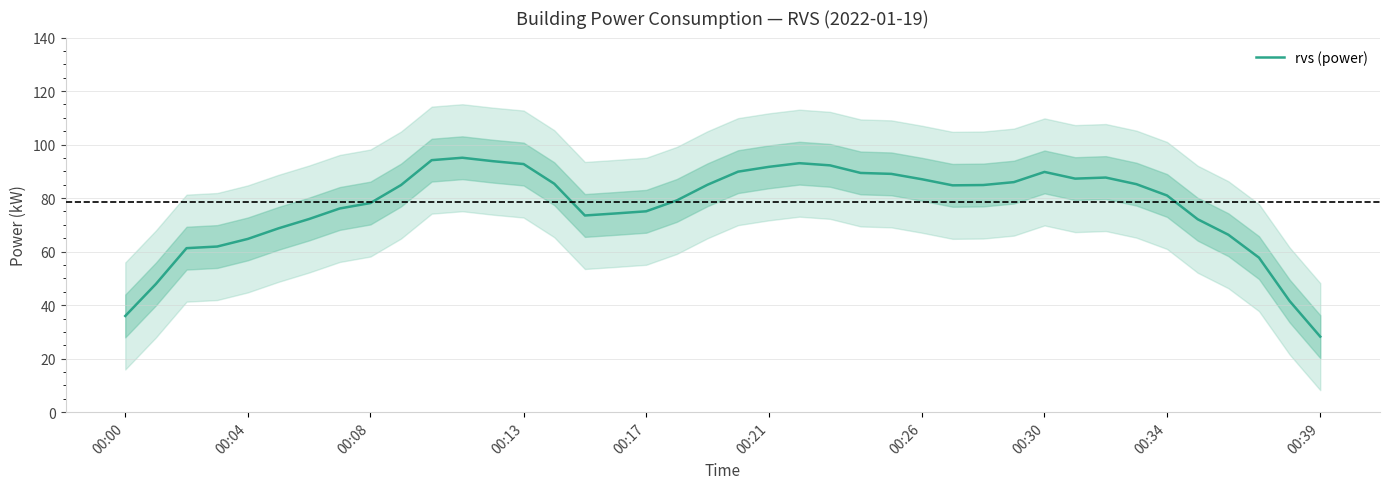

How many lines are shown in the chart?

1